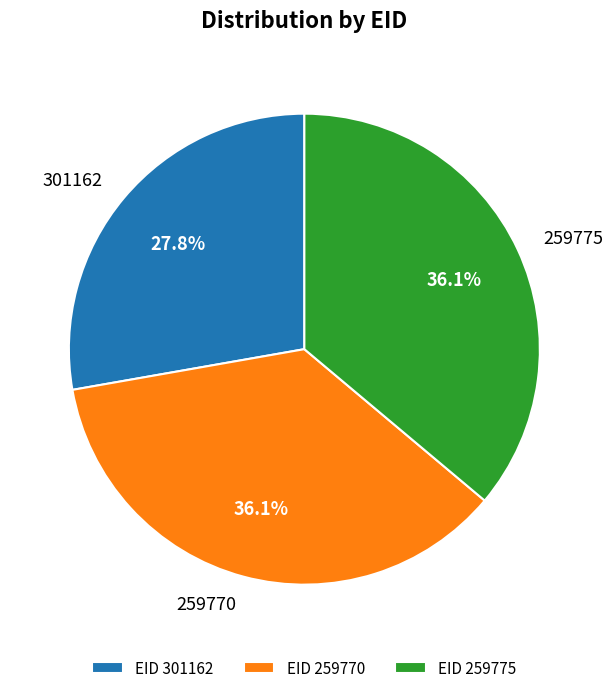

What is the ratio of the value at 259770 to the value at 301162?

1.3